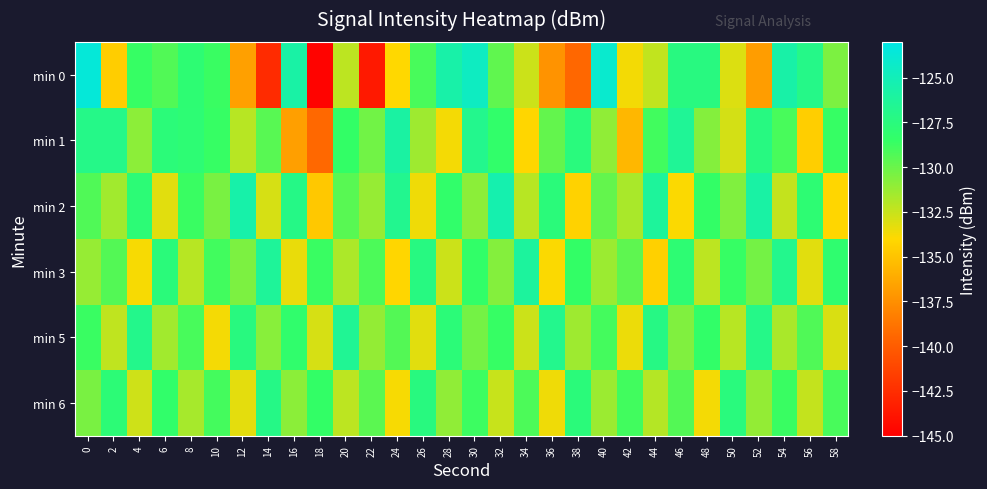

Count the number of categories in the chart.

30